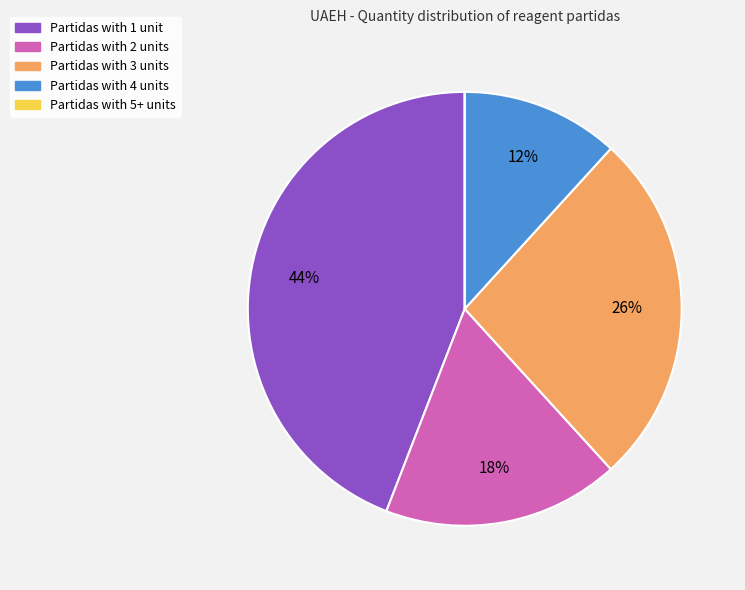

True or false: Partidas with 4 units accounts for 21% of the total.

False